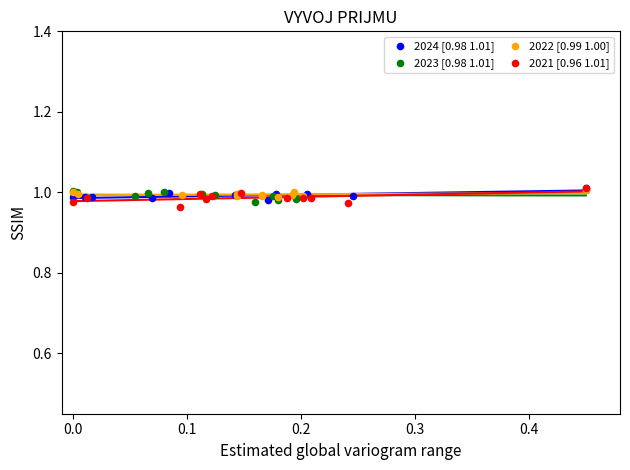

Which series reaches the minimum Y coordinate?

2021 [0.96 1.01]